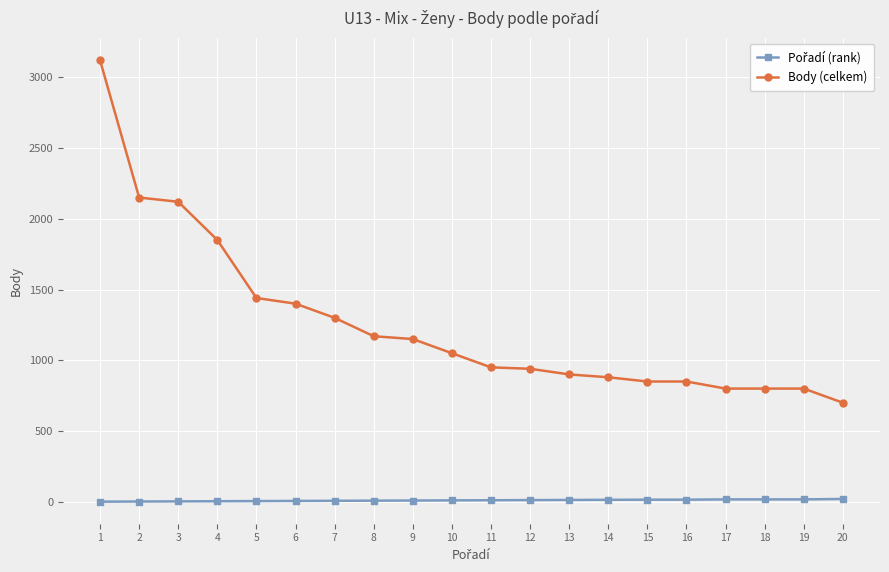

How many categories are shown in the chart?

20